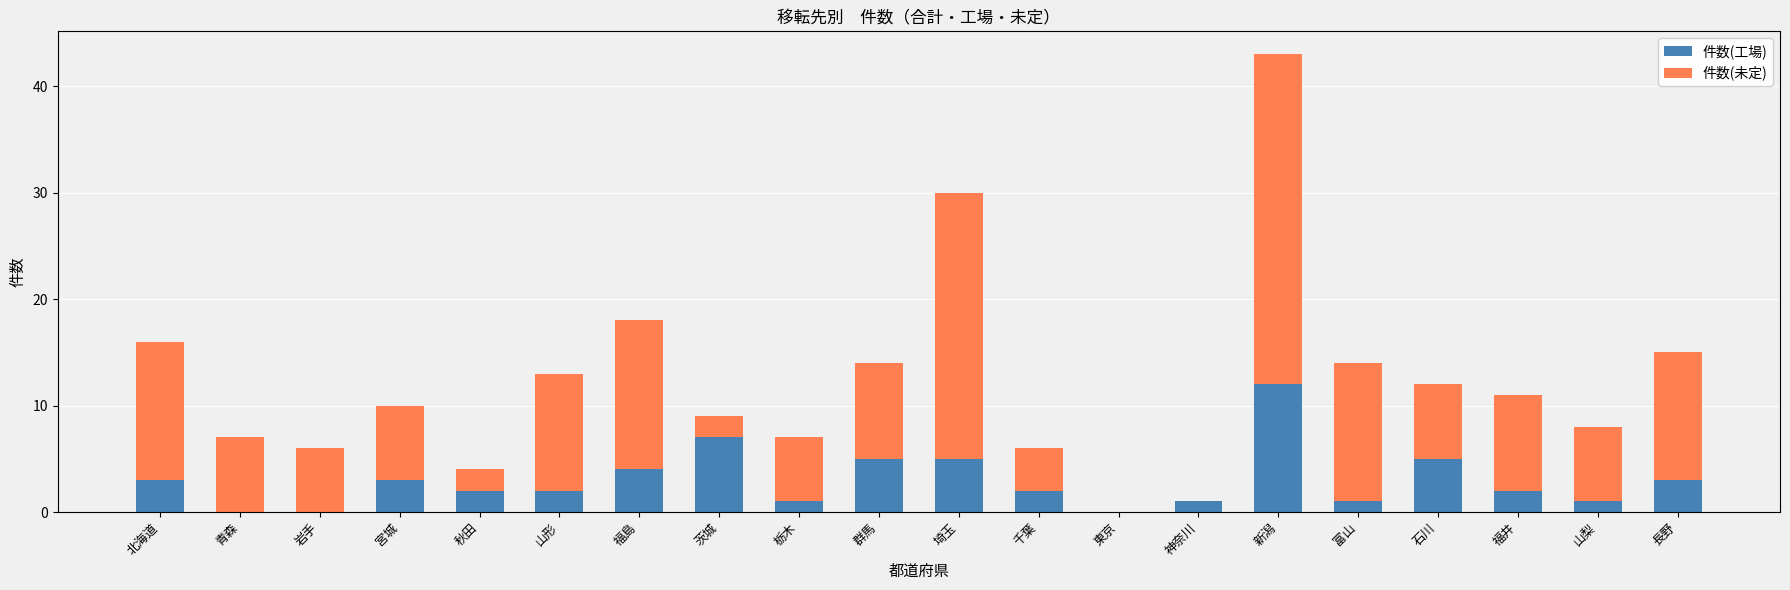

What is the total value across all series at 新潟?

43